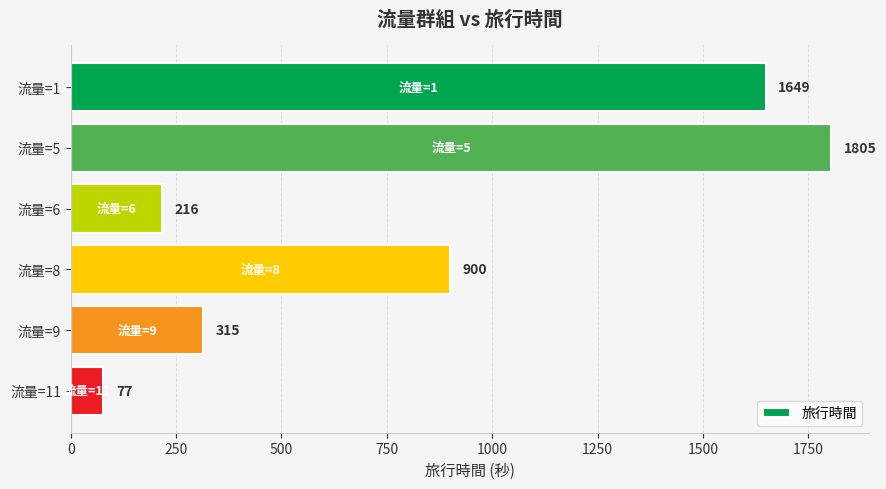

List the labels in order of value, largest first.

流量=5, 流量=1, 流量=8, 流量=9, 流量=6, 流量=11